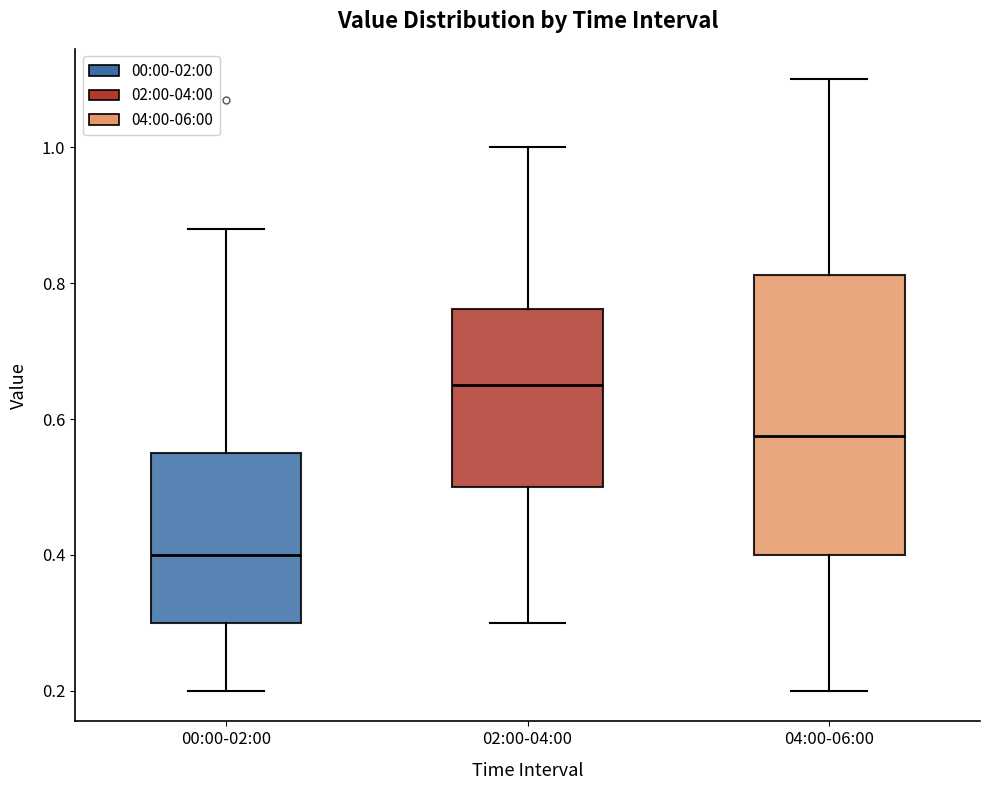

Reading left to right, read every box against the y-axis: the position of its median line, the range the box covers, and the ends of its whiskers. The values are not printed on the chart, so give them approximately, as read against the axis.

00:00-02:00: median 0.40, box 0.30 to 0.56, whiskers 0.20 to 0.88
02:00-04:00: median 0.66, box 0.50 to 0.76, whiskers 0.30 to 1.00
04:00-06:00: median 0.58, box 0.40 to 0.82, whiskers 0.20 to 1.10